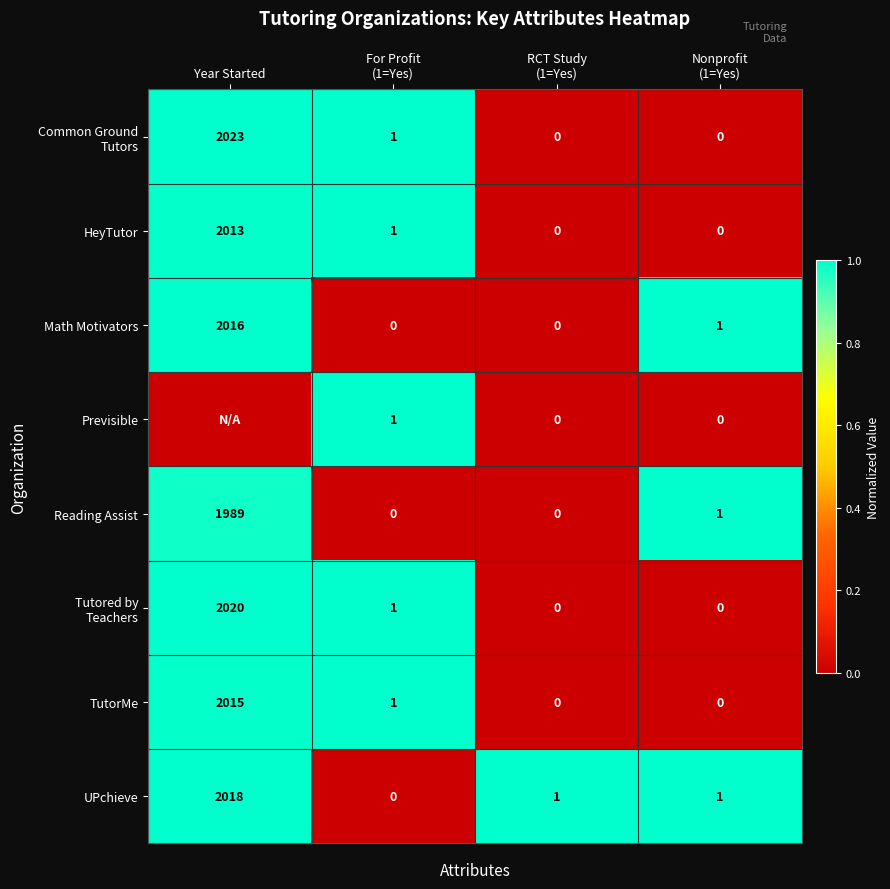

What is the highest value of the UPchieve series?

2018